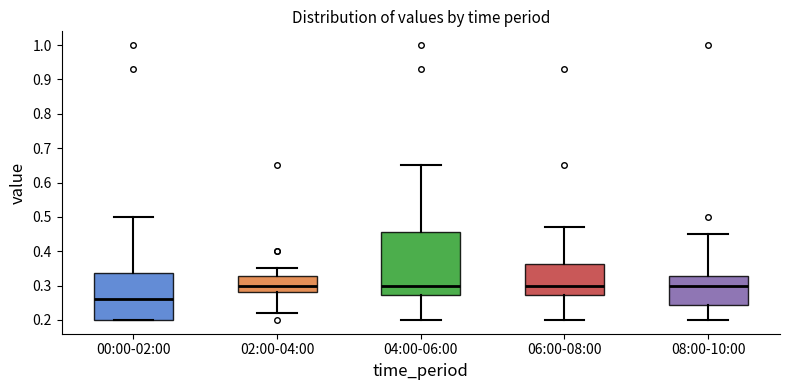

Where is the upper edge of the box for 00:00-02:00 on the y-axis? The values are not printed on the chart, so give them approximately, as read against the axis.

0.34